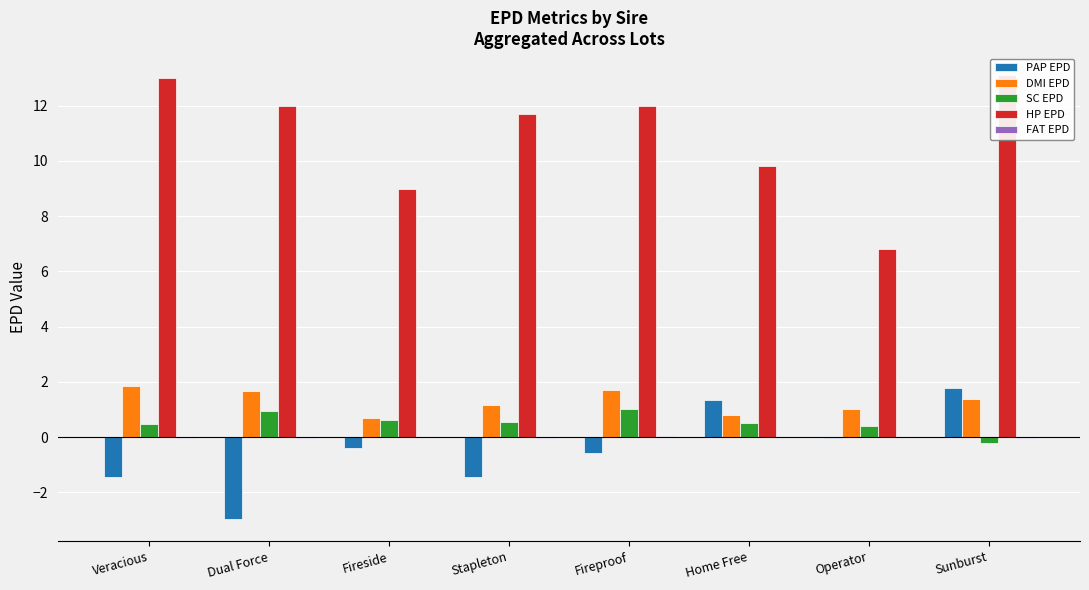

How many bars are there in total?

40